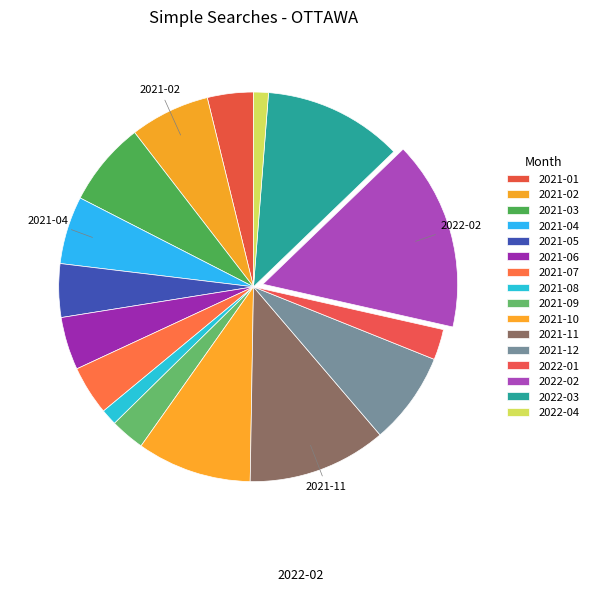

Count the number of slices in the pie.

16